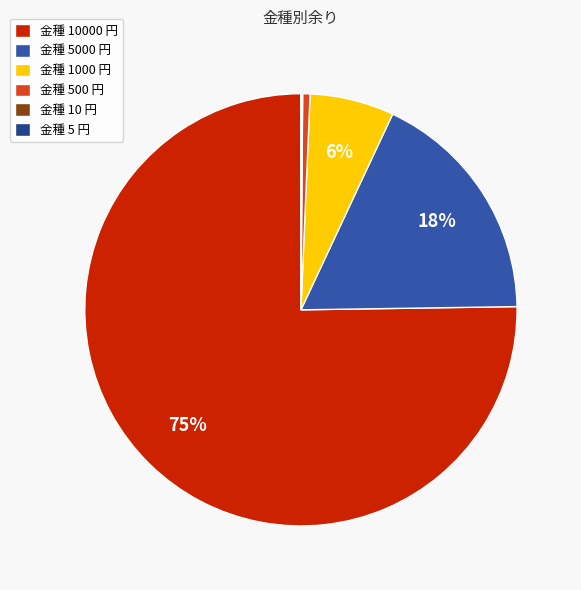

Which category has the biggest portion of the pie?

金種 10000 円